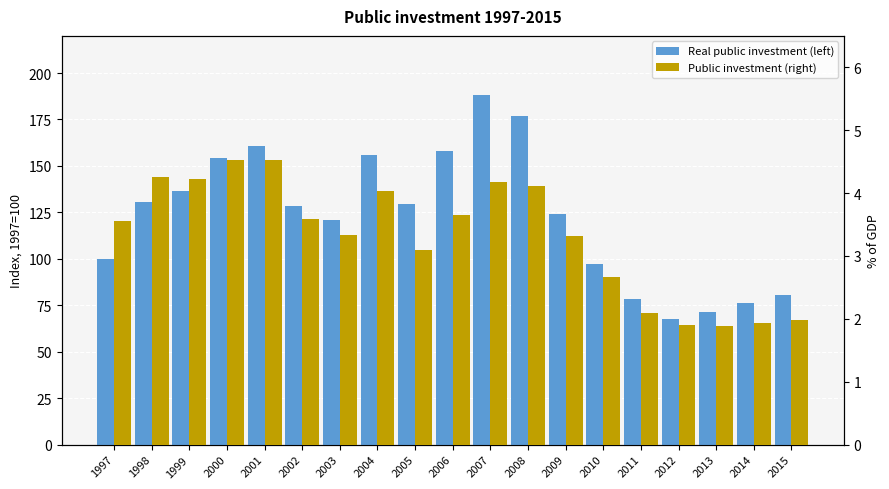

What is the spread (max minus min) of values at 2005?

126.3